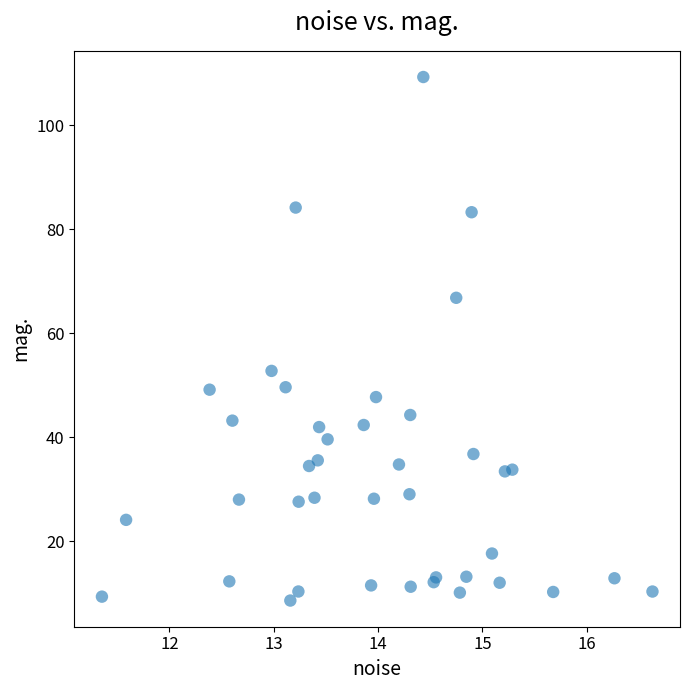

What Y value in the scatter plot is closest to 58?

52.8